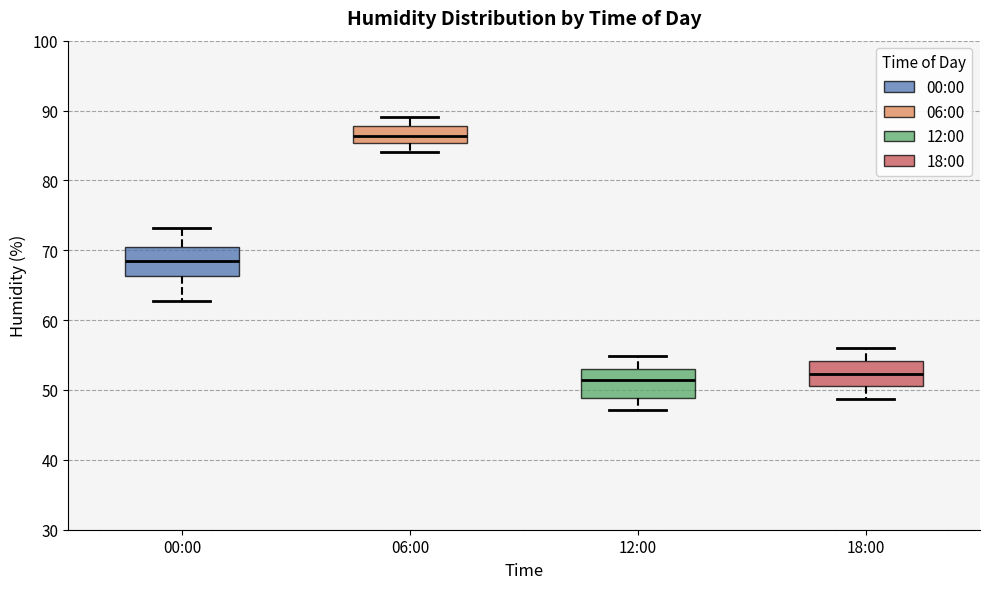

Reading left to right, read every box against the y-axis: the position of its median line, the range the box covers, and the ends of its whiskers. The values are not printed on the chart, so give them approximately, as read against the axis.

00:00: median 68, box 66 to 71, whiskers 63 to 73
06:00: median 86, box 85 to 88, whiskers 84 to 89
12:00: median 51, box 49 to 53, whiskers 47 to 55
18:00: median 52, box 51 to 54, whiskers 49 to 56